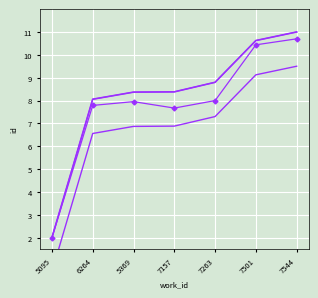

What is the difference between the second highest and minimum values in the id series?

8.6